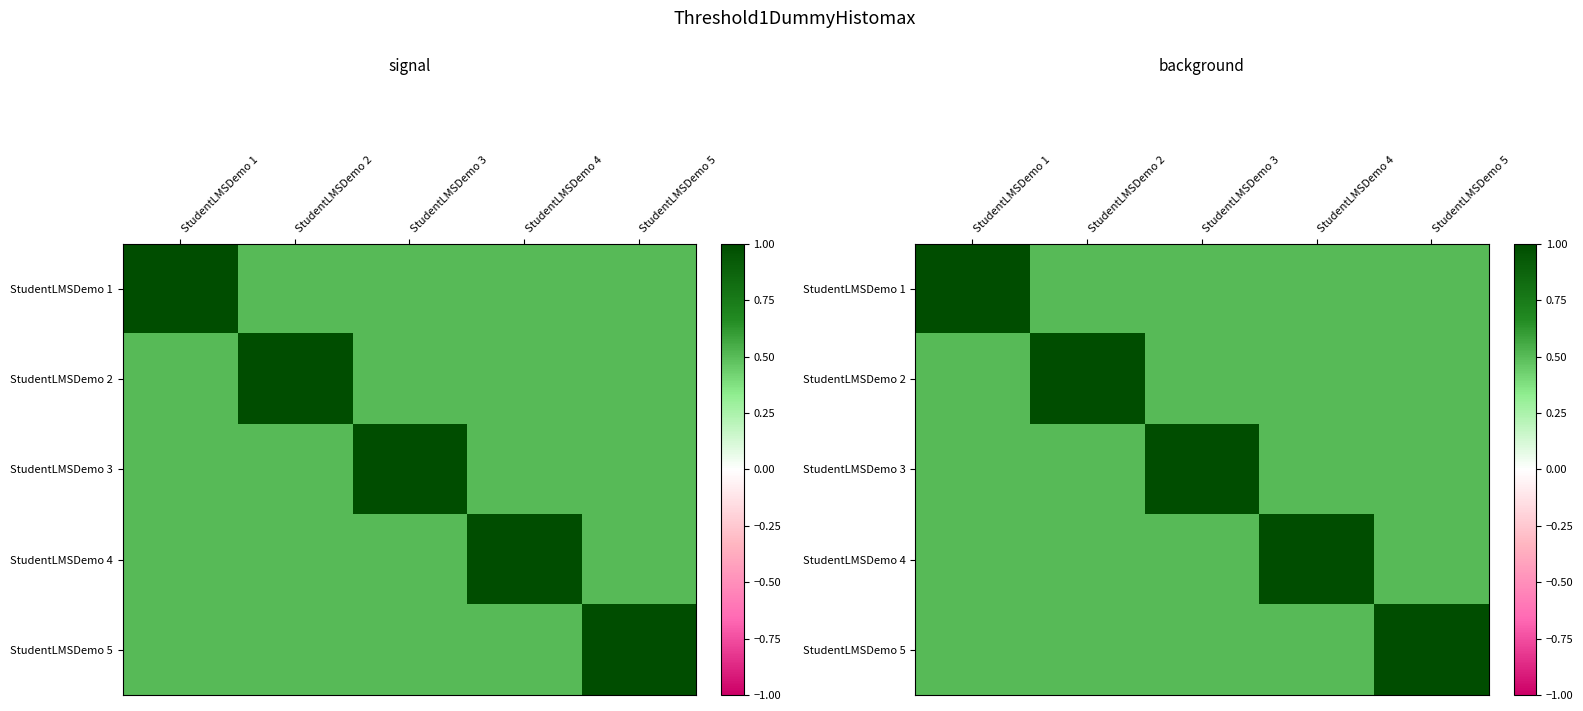

The StudentLMSDemo 4 series shows 1.0 at StudentLMSDemo 4. True or false?

True